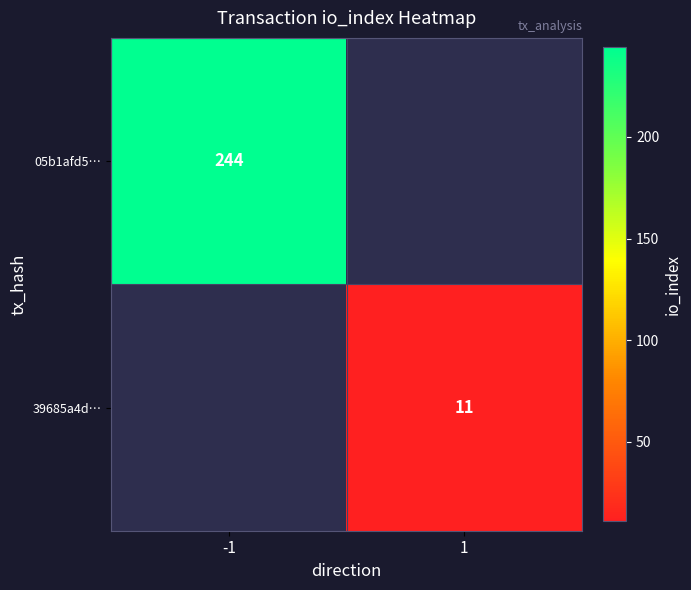

What is the smallest value displayed?

11.0